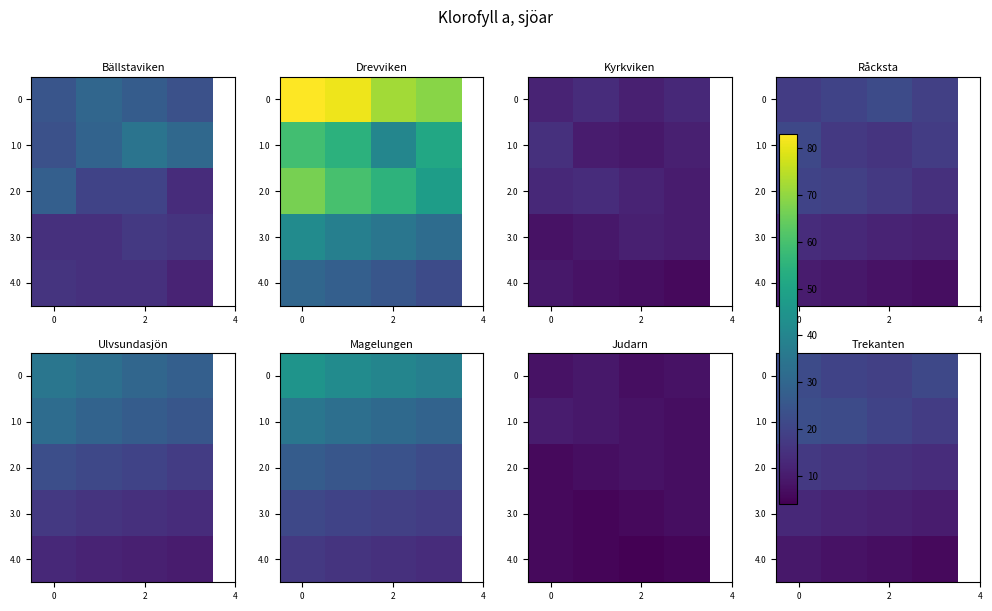

What is the difference between the second highest and minimum values in the 1.0 series?

4